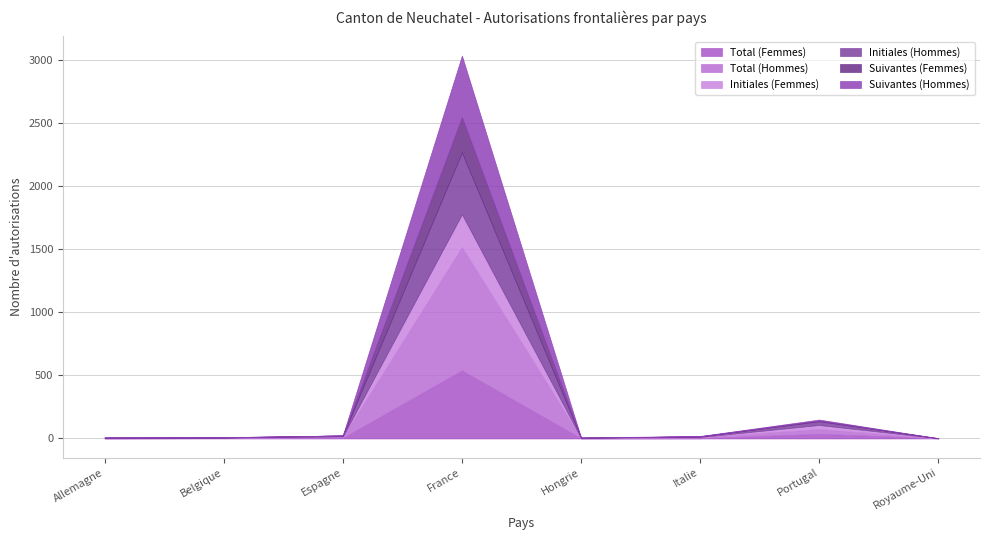

True or false: Total (Hommes) has a value of 979 at France.

True